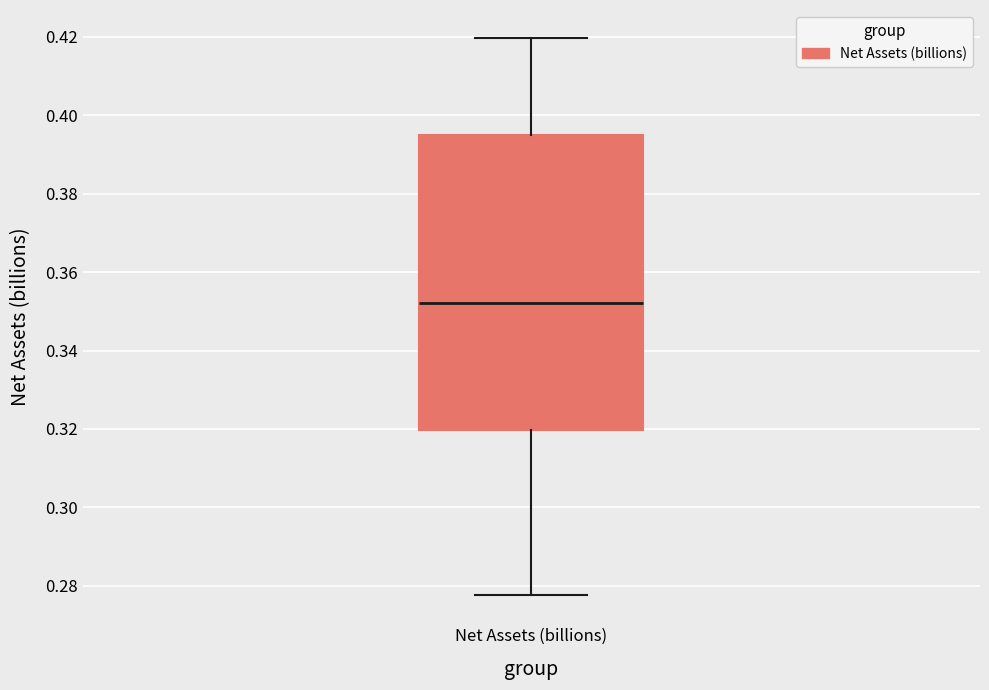

Transcribe this box plot: give where the median line is, the range the box spans, and where the two whiskers end, as read against the y-axis. The values are not printed on the chart, so give them approximately, as read against the axis.

median 0.352, box 0.320 to 0.396, whiskers 0.278 to 0.420